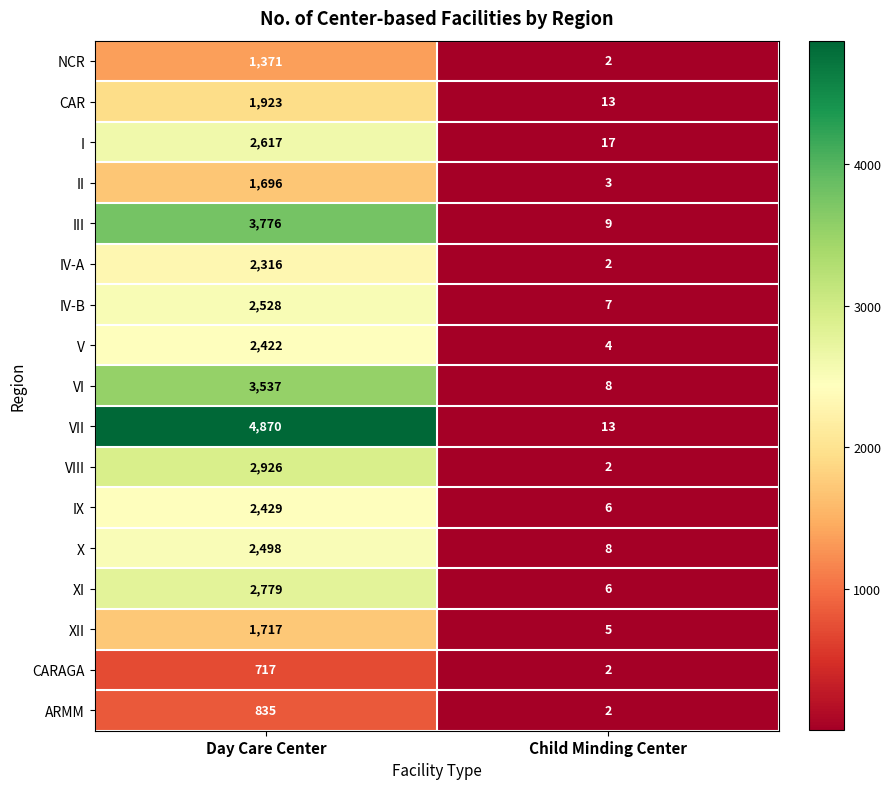

Between Day Care Center and Child Minding Center, which series saw the biggest shift?

VII